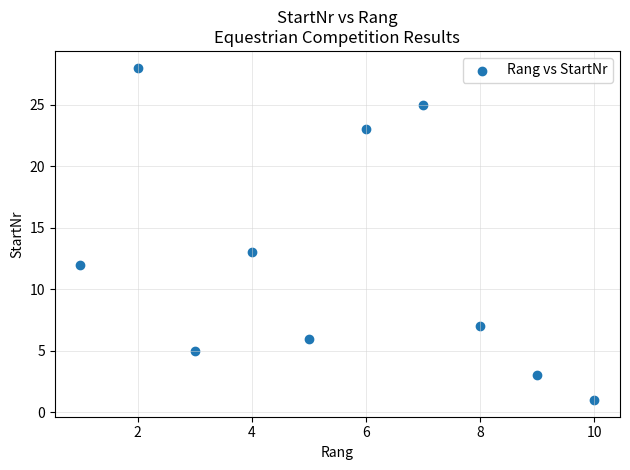

What Y value in the scatter plot is closest to 14?

13